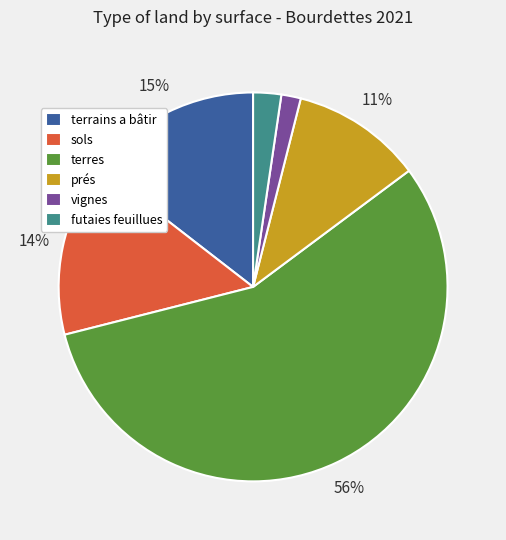

Do terrains a bâtir and futaies feuillues together represent more than half of the pie?

No